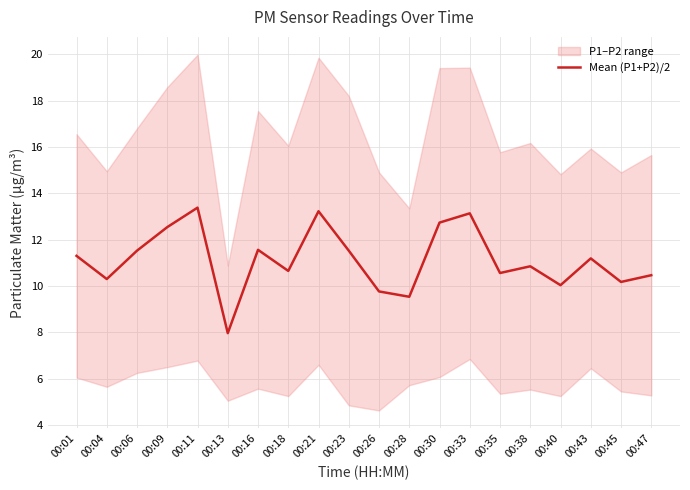

What is the value of the 9th point from the left?

13.2